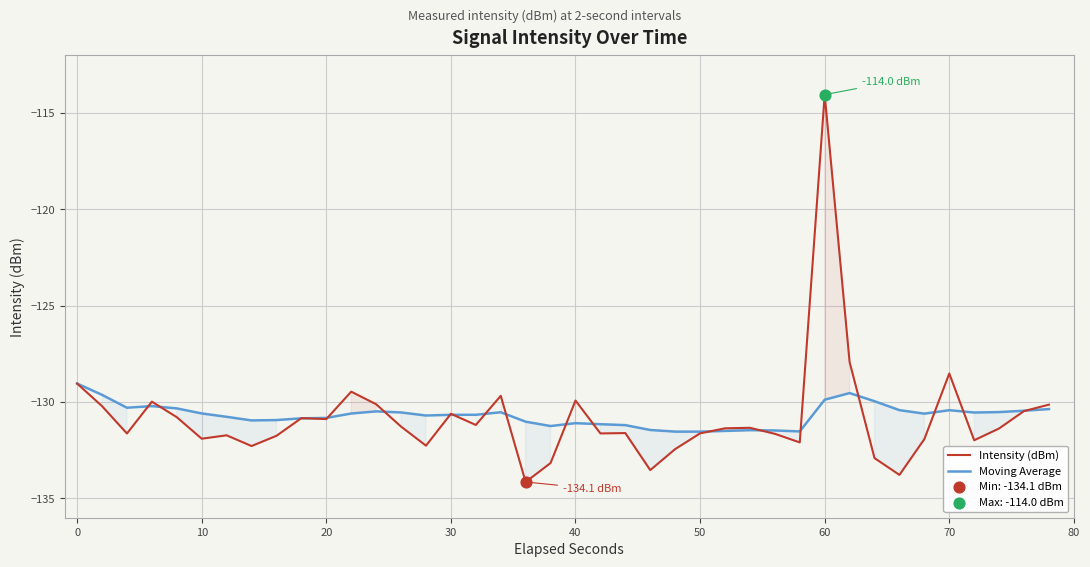

Which series has the largest range (max minus min)?

Intensity (dBm)